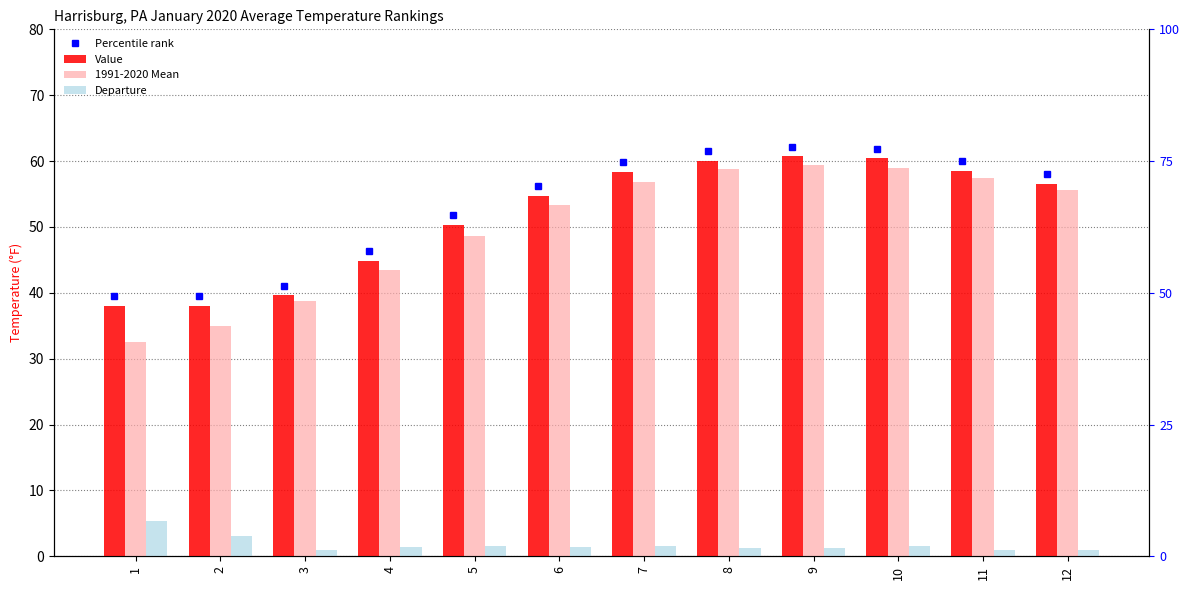

Where does the Departure series first go above 1?

1